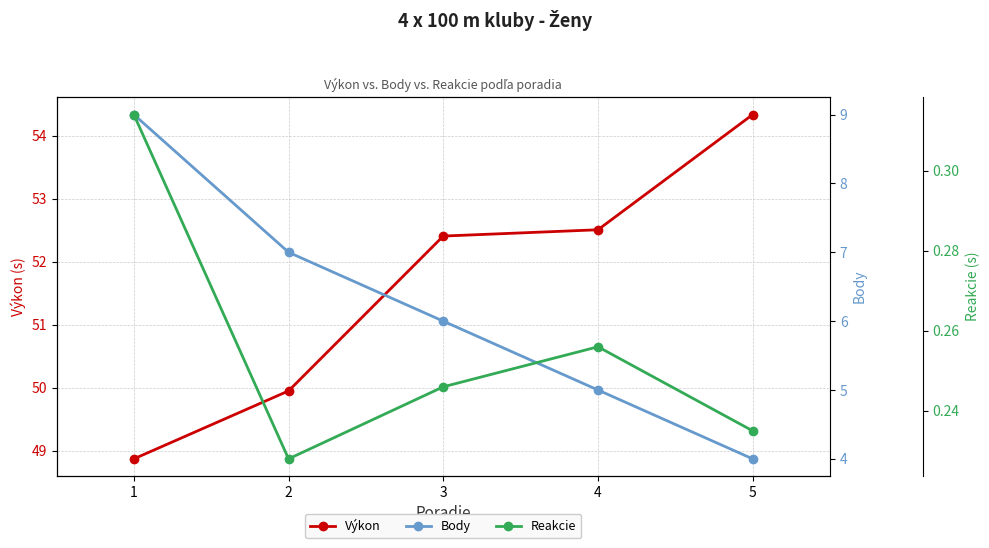

What value does the Reakcie series have at 5?

0.2